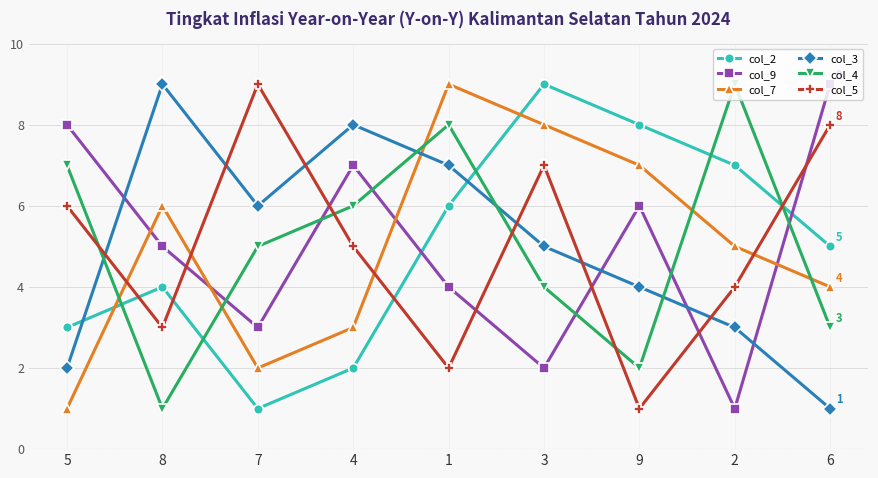

What is the spread (max minus min) of values at 1?

7